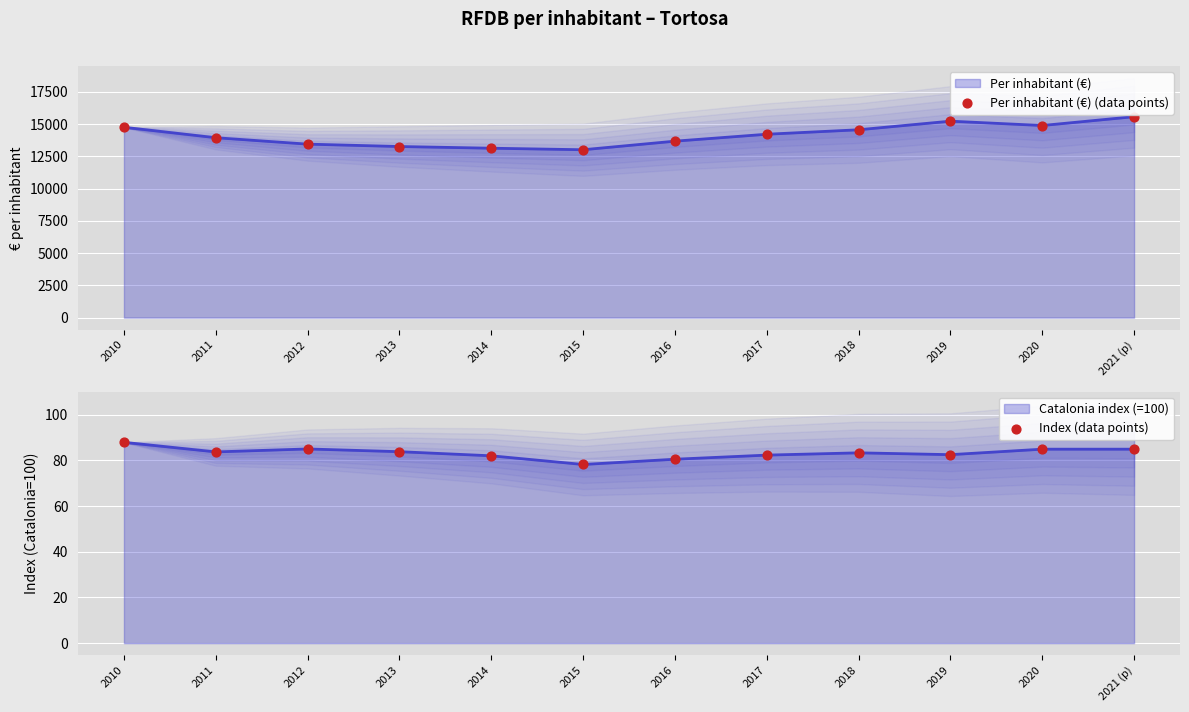

Which series contains the lowest Y value?

Index (data points)